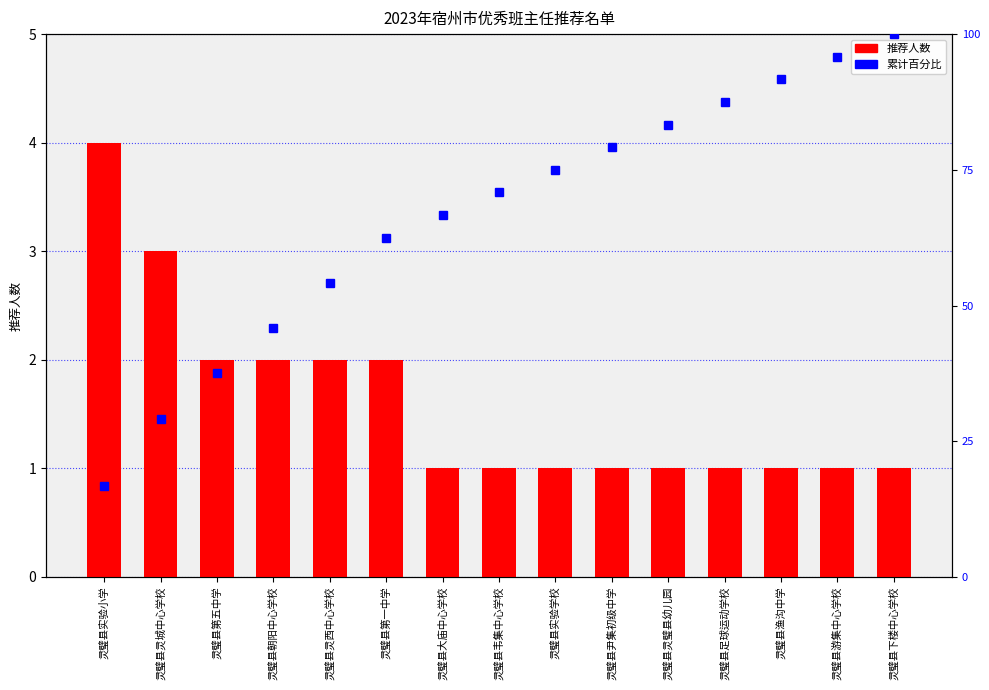

Does the chart contain stacked bars?

No